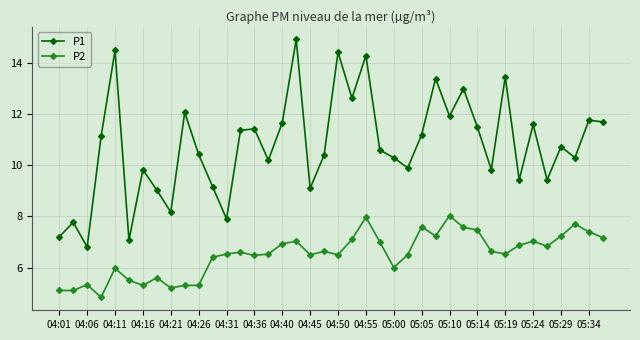

Rank the series by their maximum value, from highest to lowest.

P1, P2